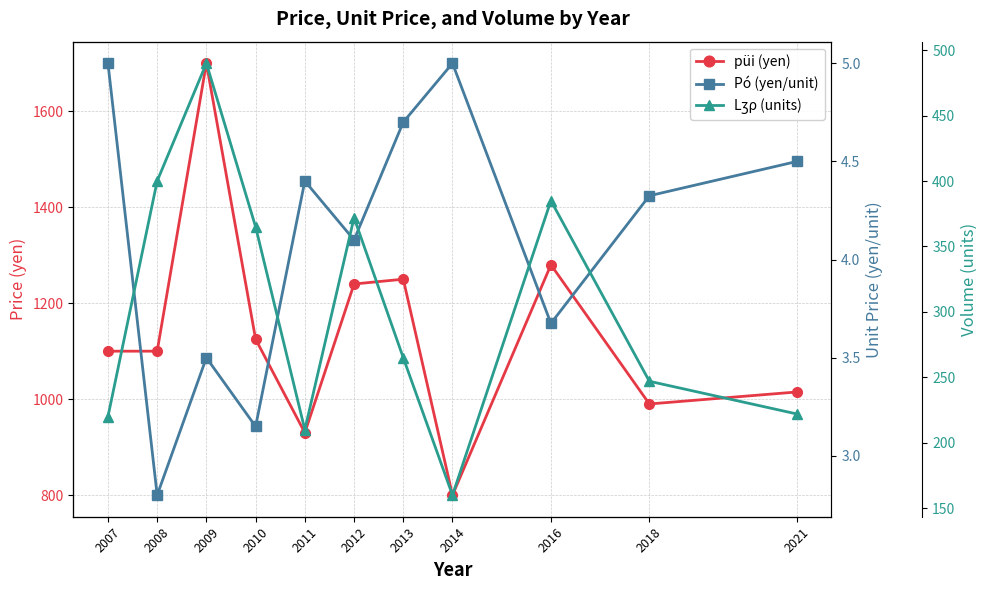

What is the difference between the maximum and minimum values in the Lʒρ (units) series?

330.0